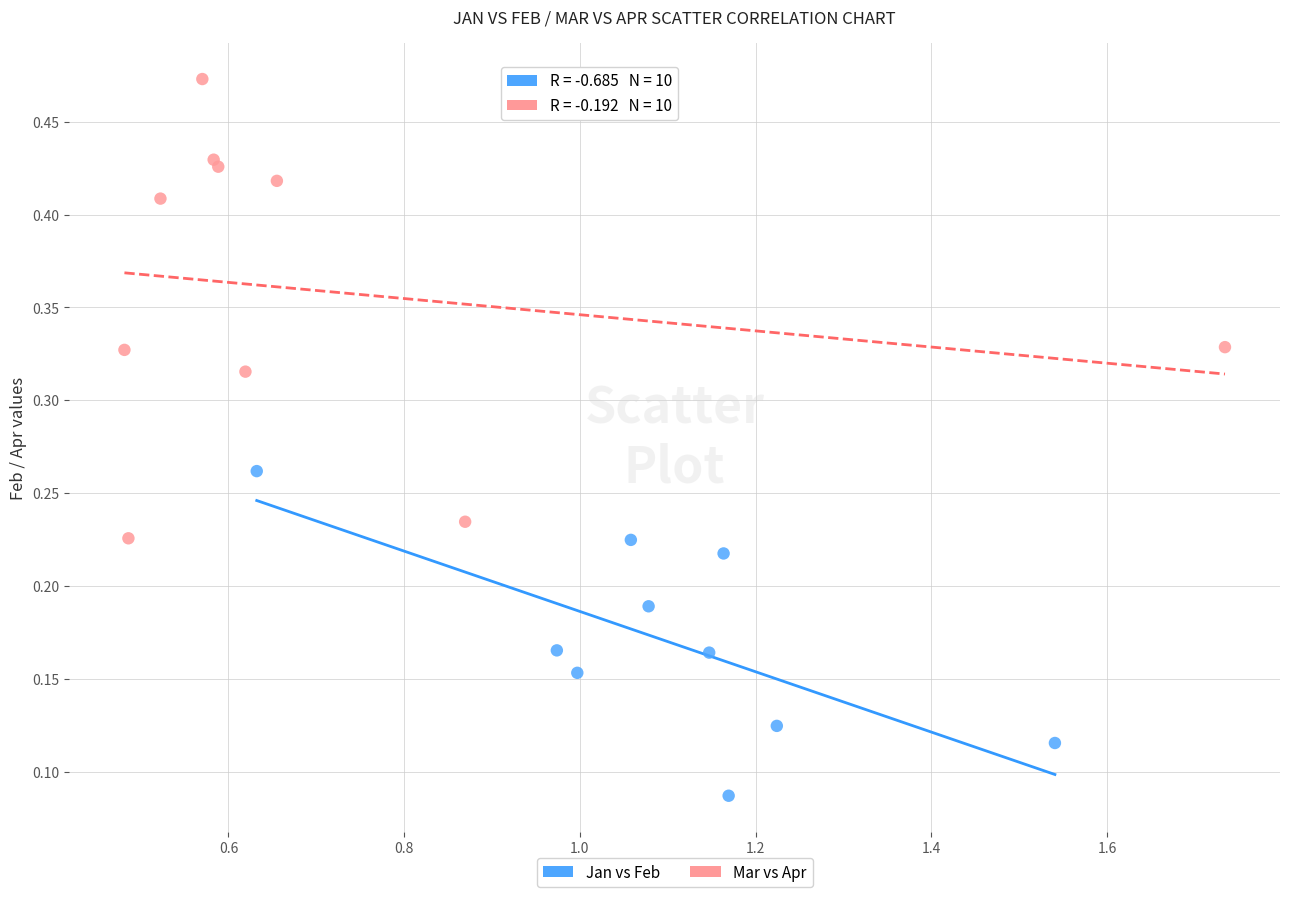

Which series reaches the minimum Y coordinate?

Jan vs Feb